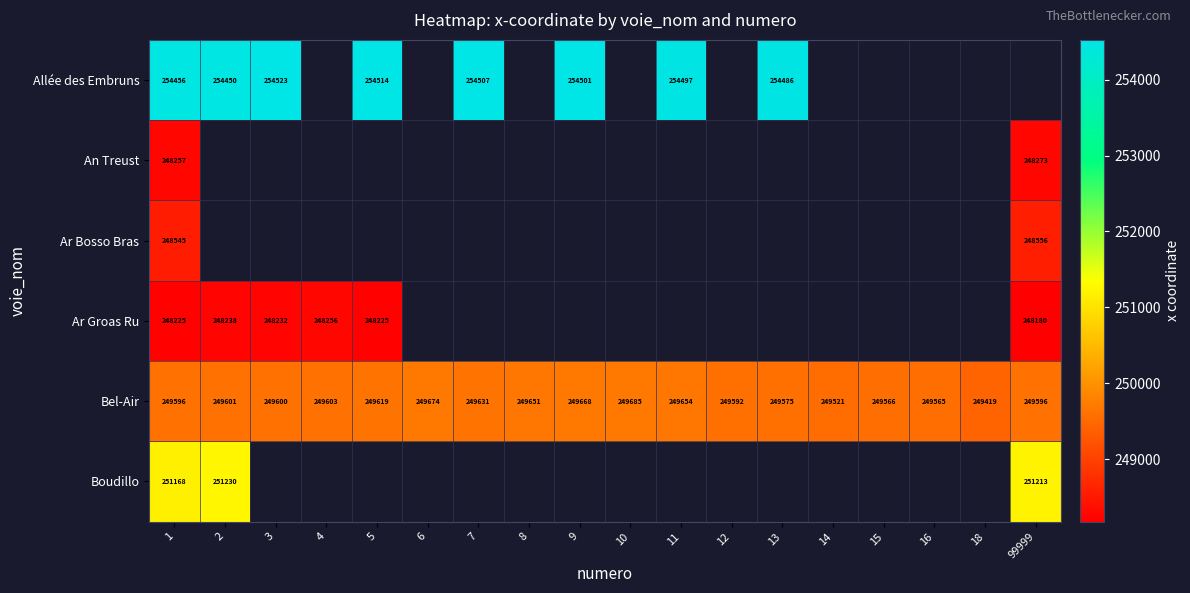

Between 15 and 12, which is larger?

12